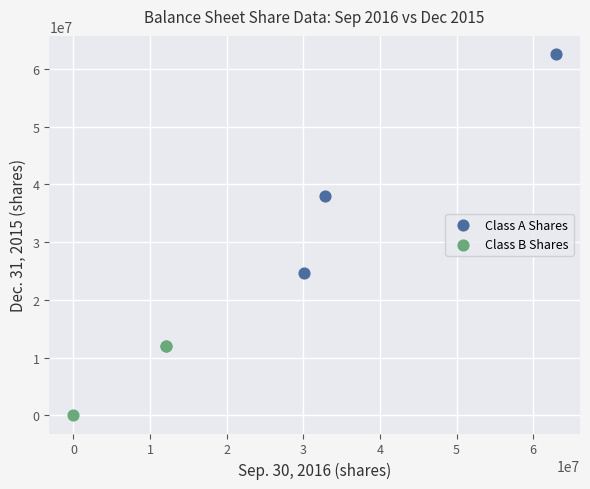

Which series has the largest Y range (max minus min)?

Class A Shares